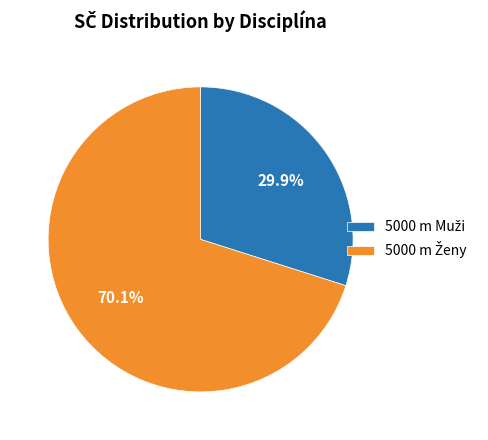

Does any single category account for the majority?

Yes